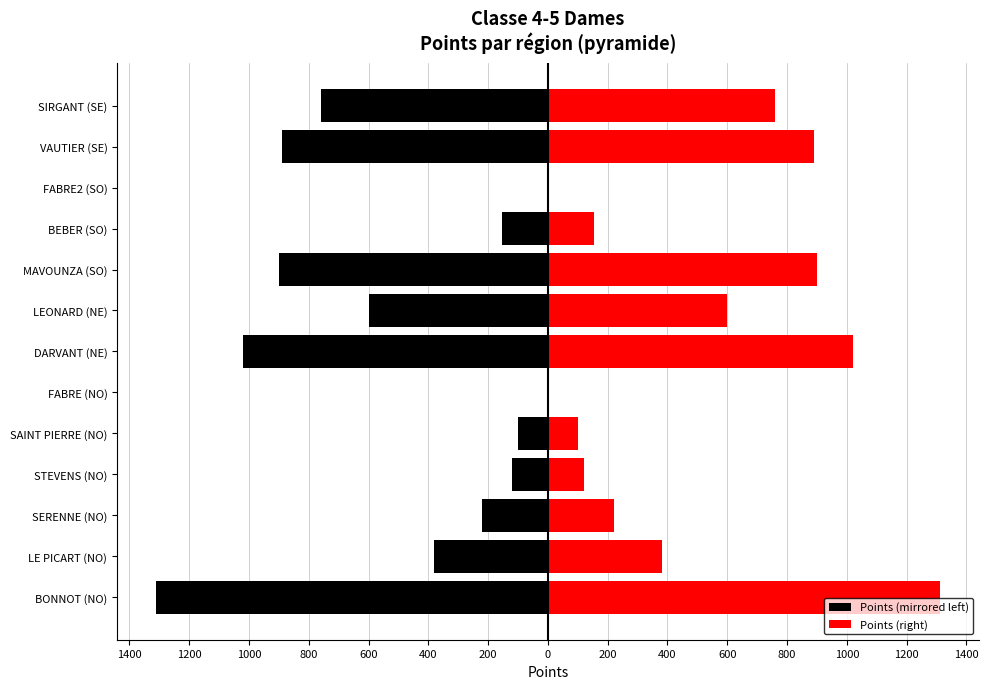

What is the value of the Points (right) bar at the 9th from the left?

1020